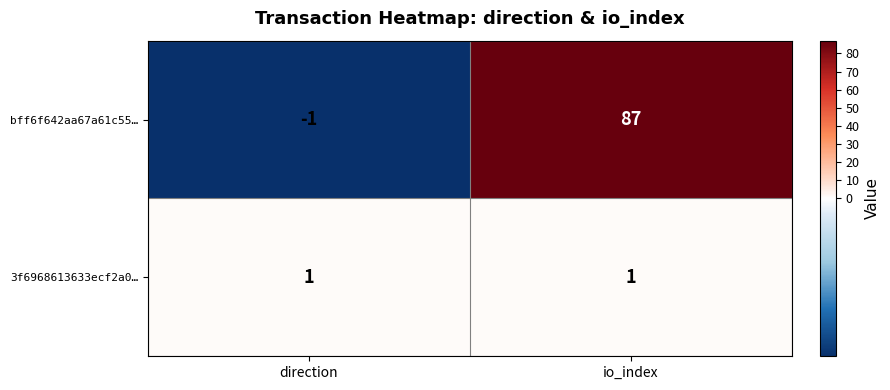

Reading right to left, list all the values displayed in this chart.

bff6f642aa67a61c55…: io_index=87	direction=-1
3f6968613633ecf2a0…: io_index=1	direction=1